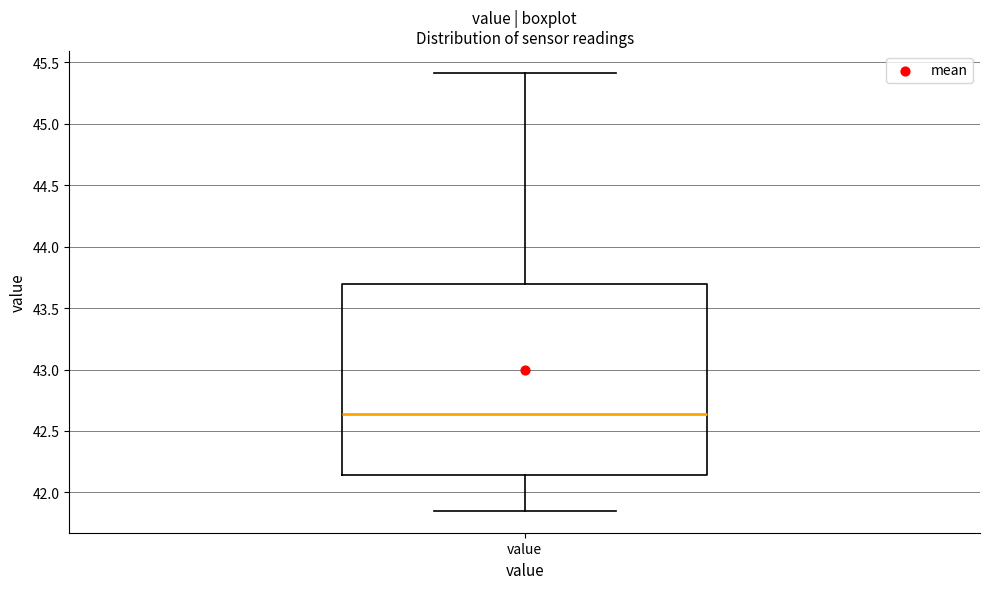

Transcribe this box plot: give where the median line is, the range the box spans, and where the two whiskers end, as read against the y-axis. The values are not printed on the chart, so give them approximately, as read against the axis.

median 42.65, box 42.15 to 43.70, whiskers 41.85 to 45.40